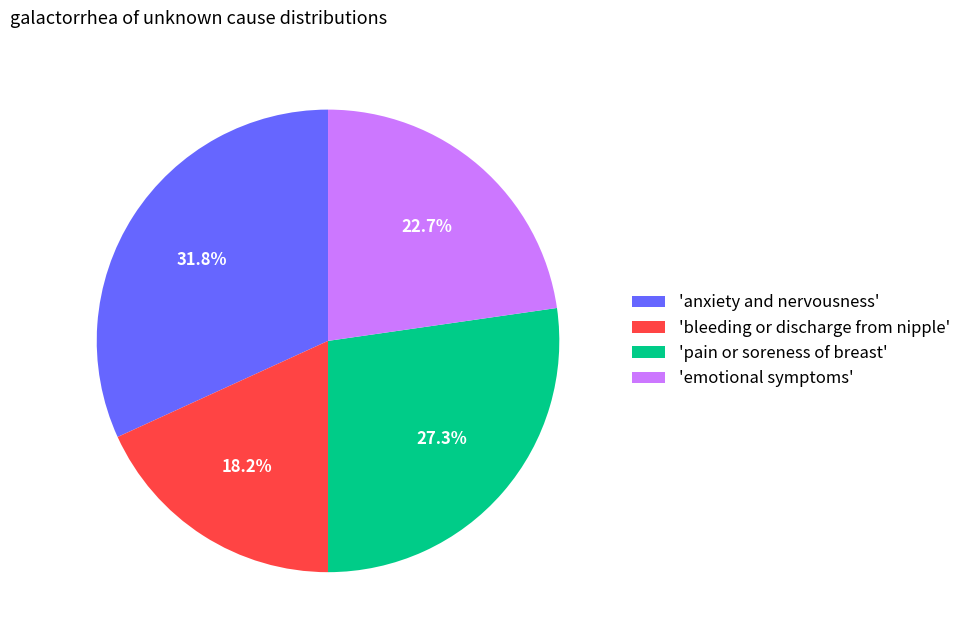

What is the ratio of the value at 'bleeding or discharge from nipple' to the value at 'emotional symptoms'?

0.8